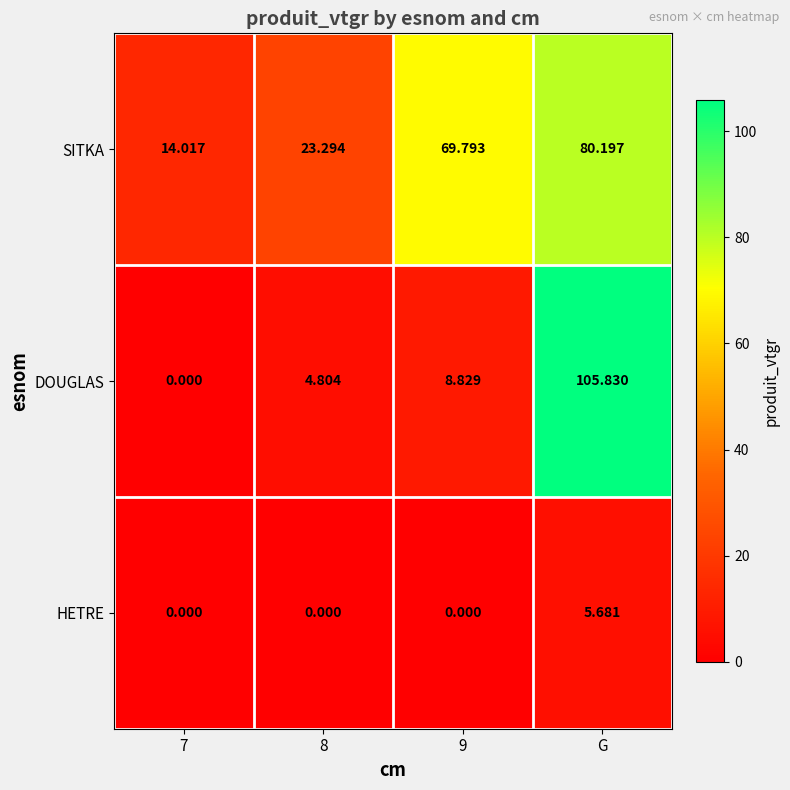

Which series changed the most between 8 and 9?

SITKA